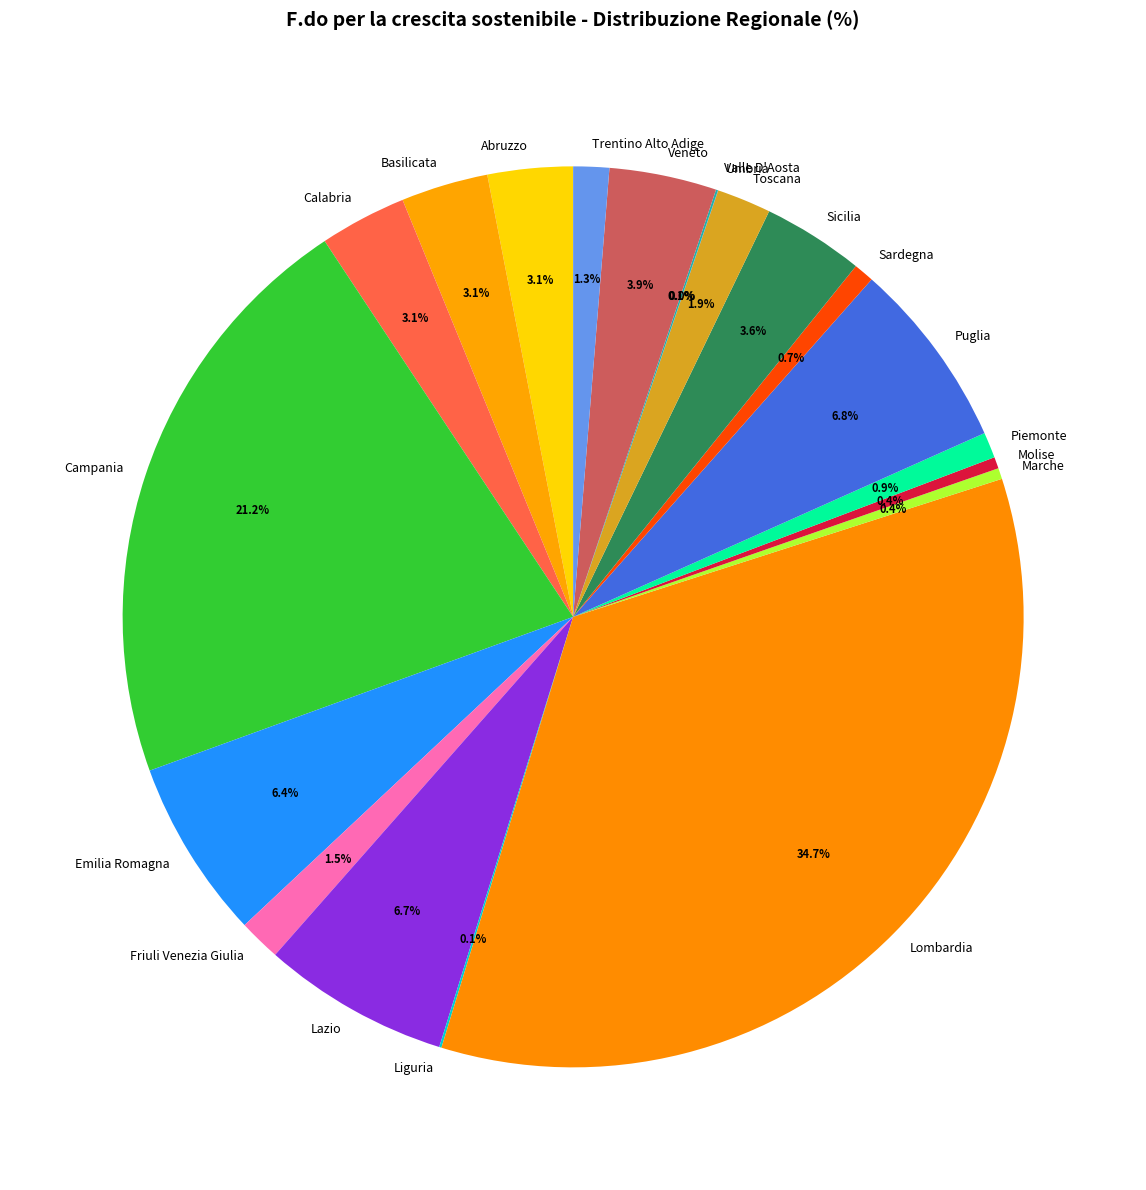

What is the largest slice in the pie chart?

Lombardia